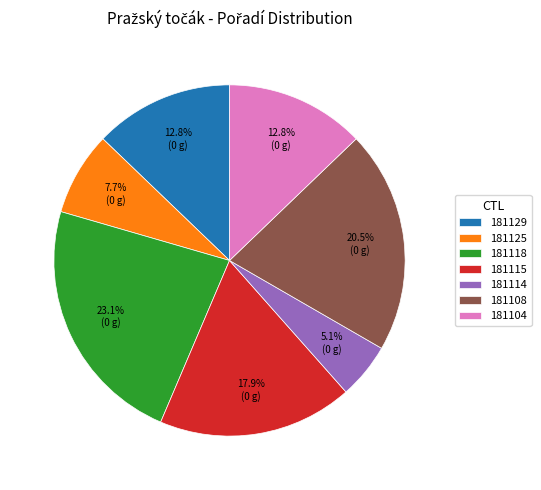

Count the number of slices in the pie.

7